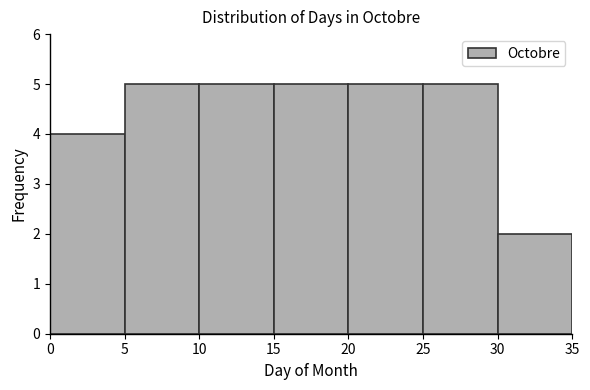

How tall is the bar that spans 15 to 20 on the x-axis? The values are not printed on the chart, so give them approximately, as read against the axis.

5